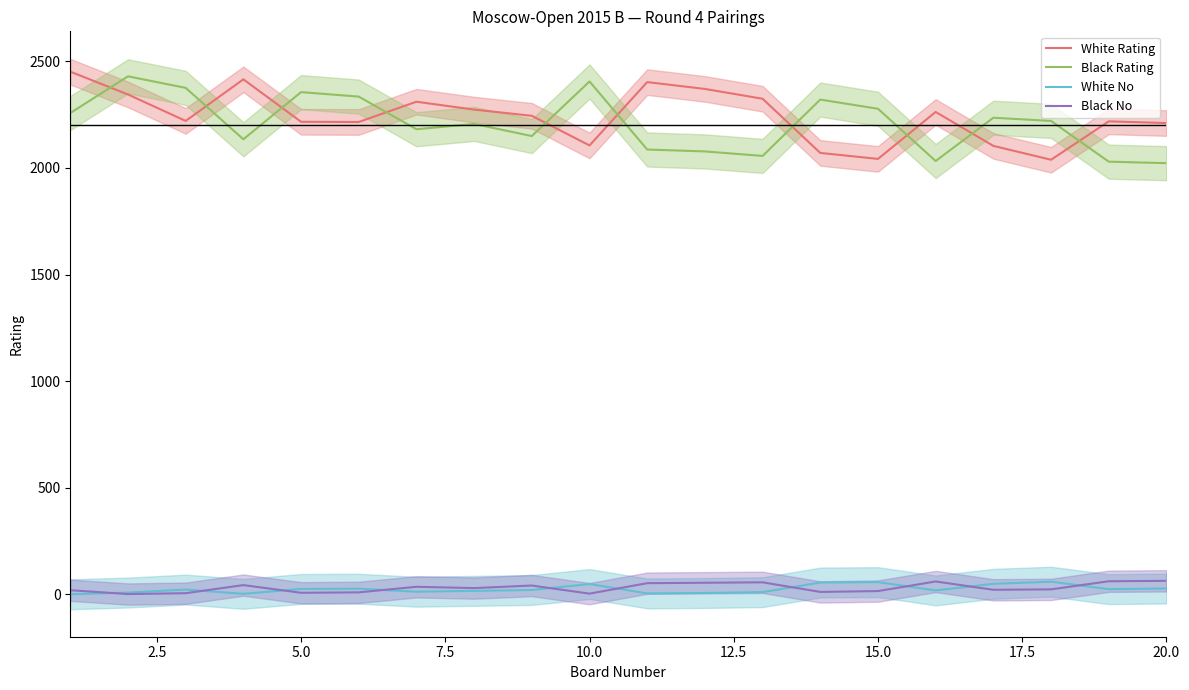

True or false: Black Rating and Black No cross at least once.

False